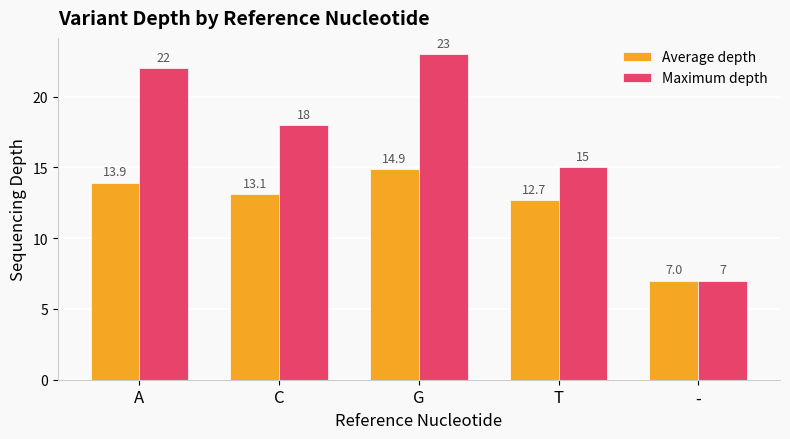

At which label does Maximum depth reach its minimum?

-